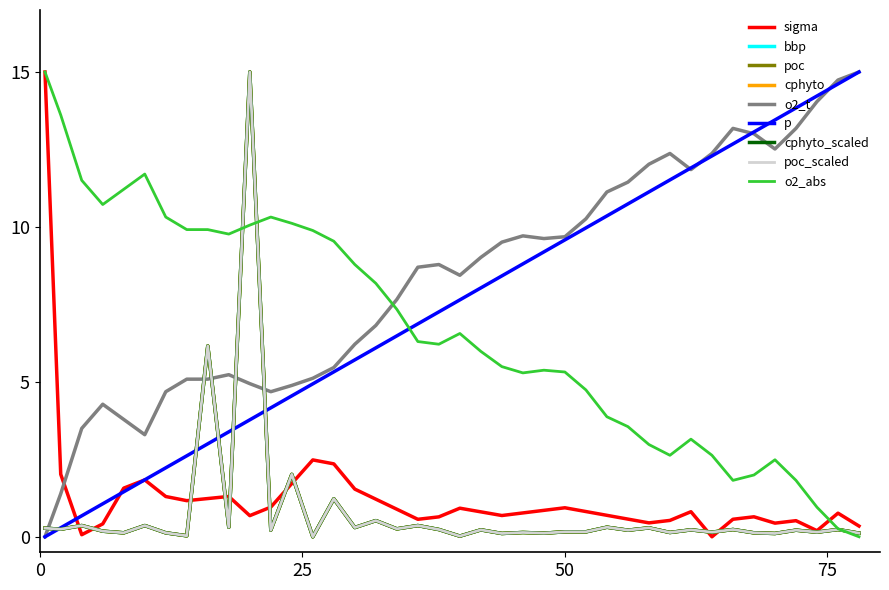

Does the chart have visible grid lines?

No